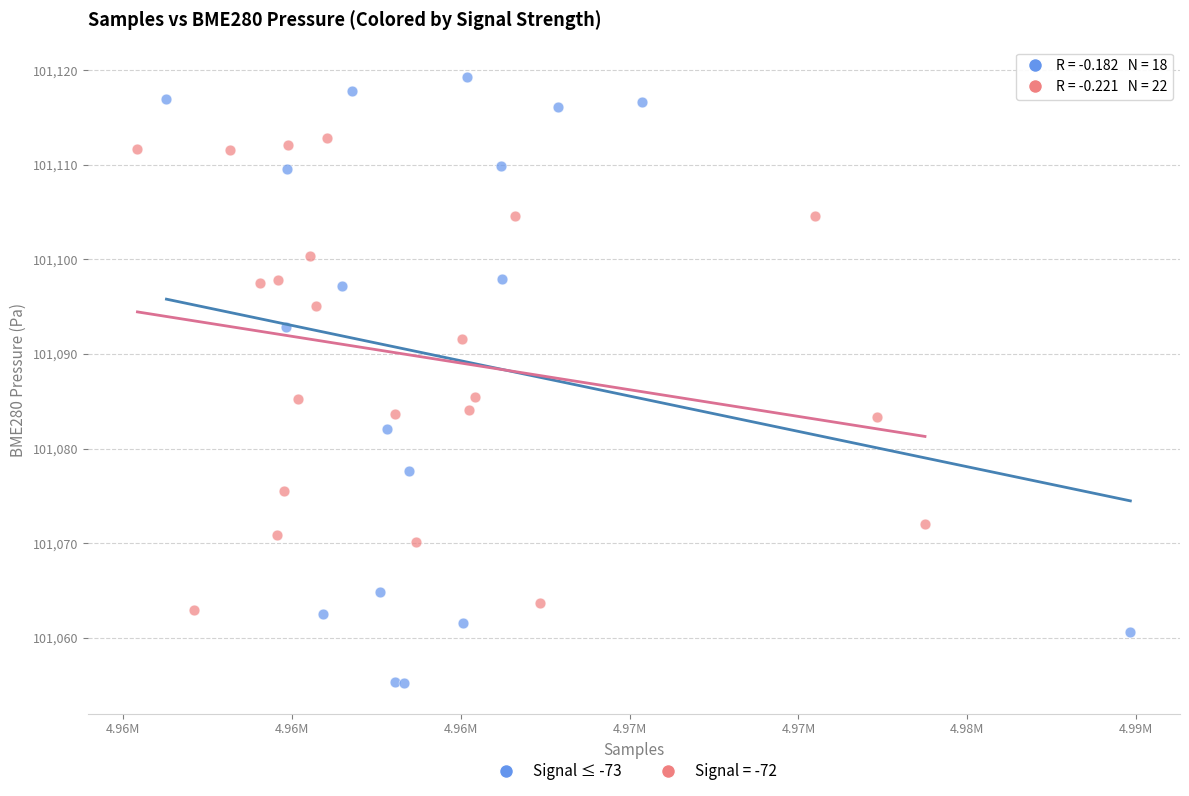

Which series contains the lowest Y value?

Signal ≤ -73